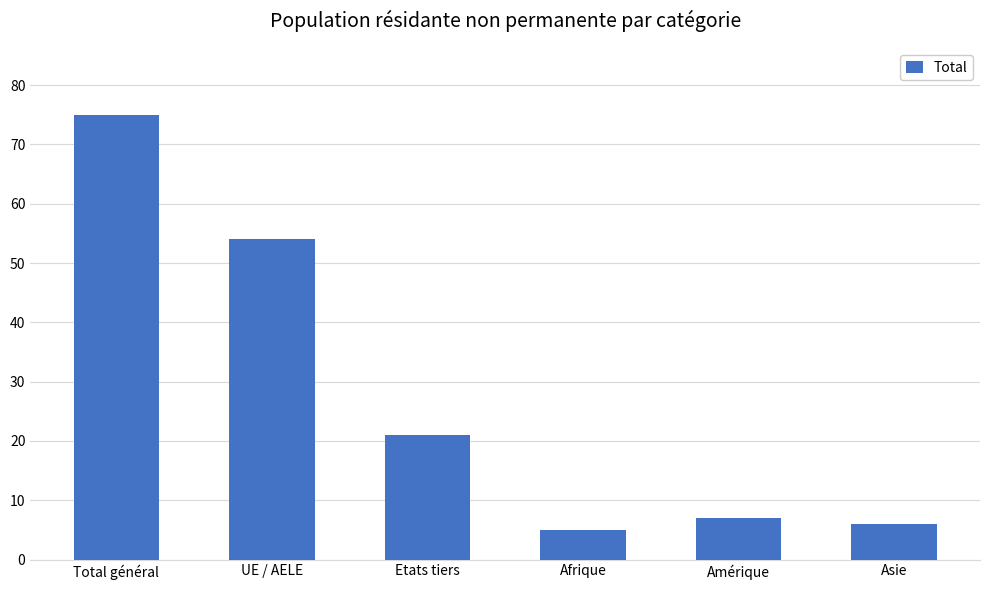

List the labels in order of value, smallest first.

Afrique, Asie, Amérique, Etats tiers, UE / AELE, Total général